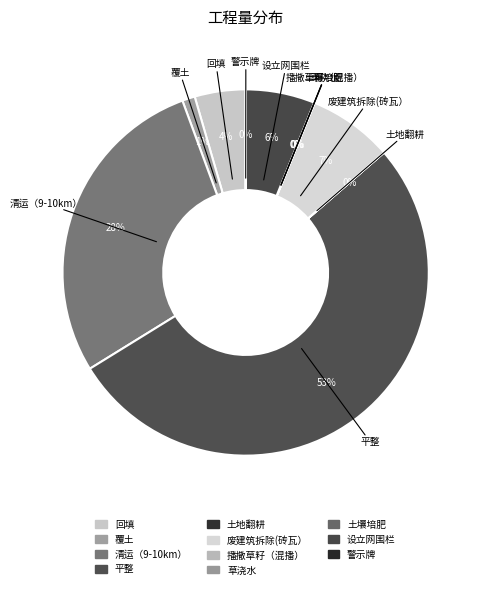

Count the number of slices in the pie.

11